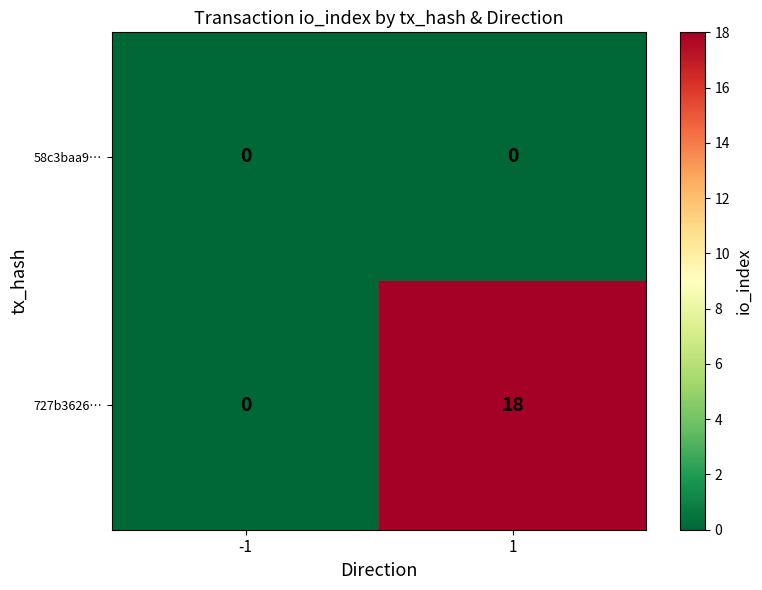

Reading left to right, transcribe all the data shown in this chart.

58c3baa9…: 0	0
727b3626…: 0	18